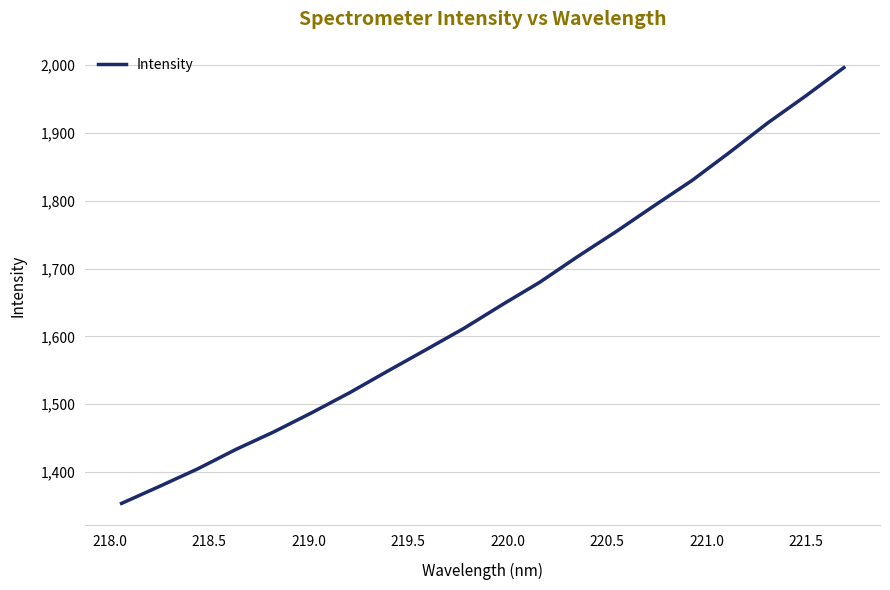

What is the smallest value displayed?

1354.0